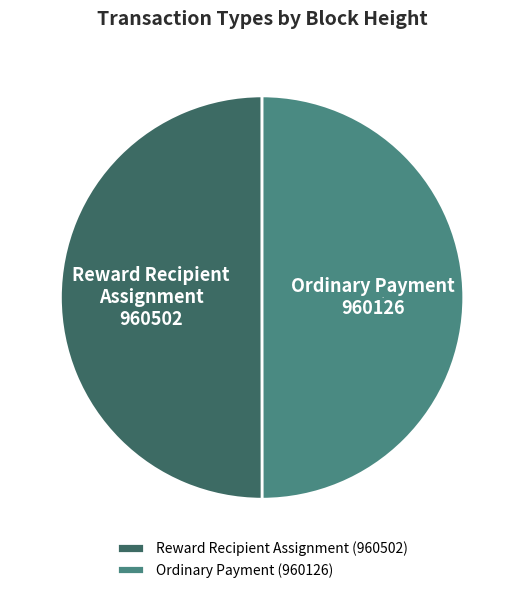

To the nearest percent, what portion does Ordinary Payment represent?

50%